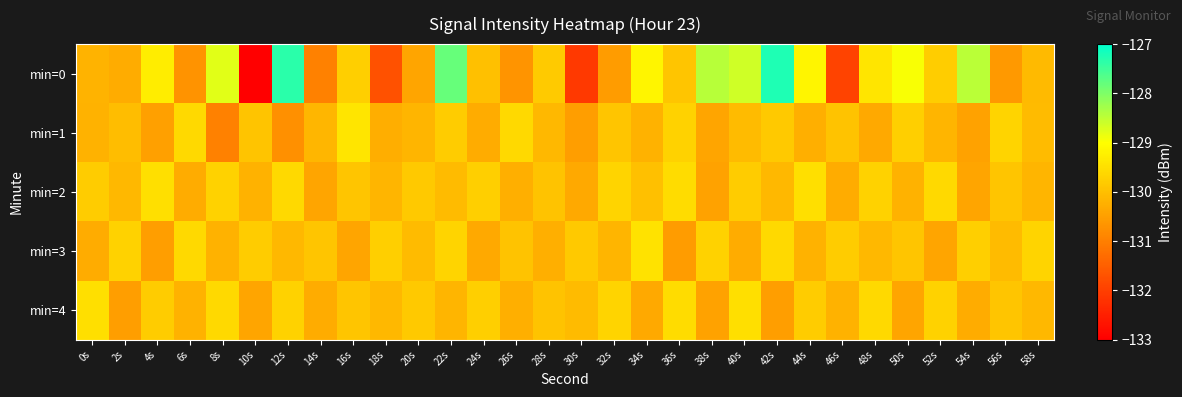

What is the spread (max minus min) of values at 54s?

2.0